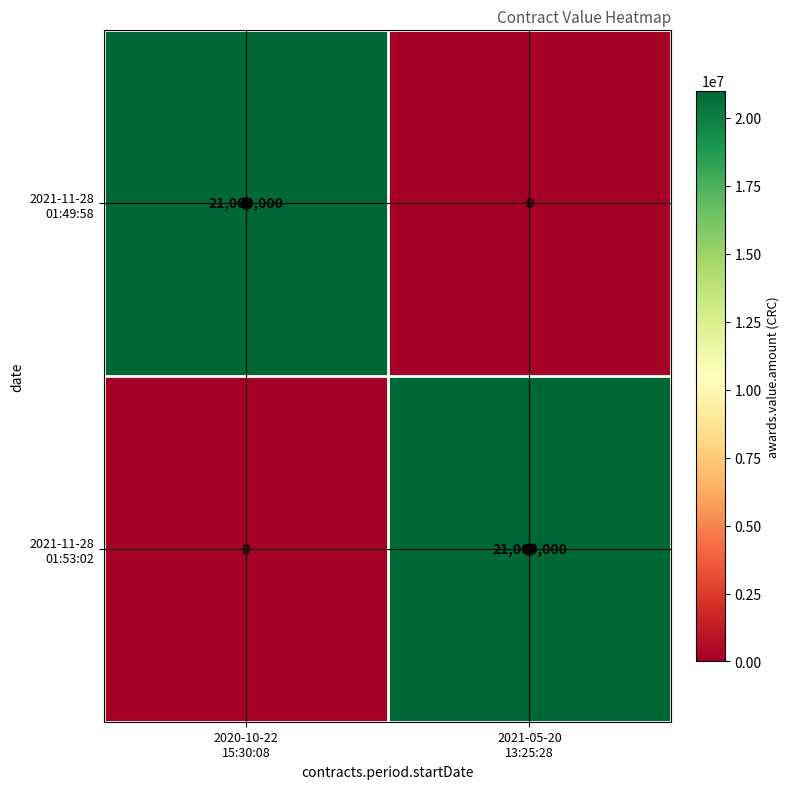

What is the greatest value displayed?

21000000